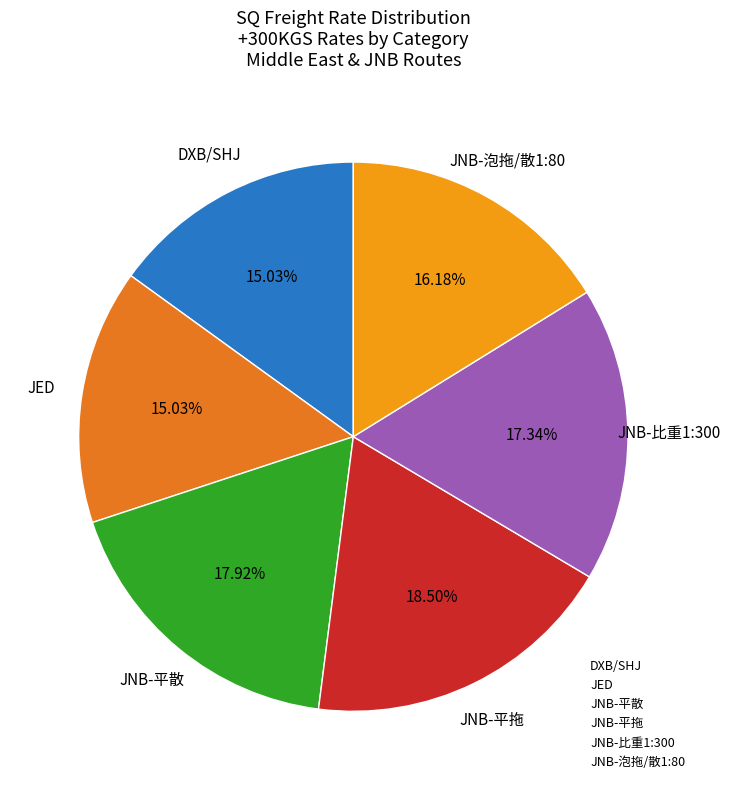

Which has a higher value, JED or JNB-平散?

JNB-平散